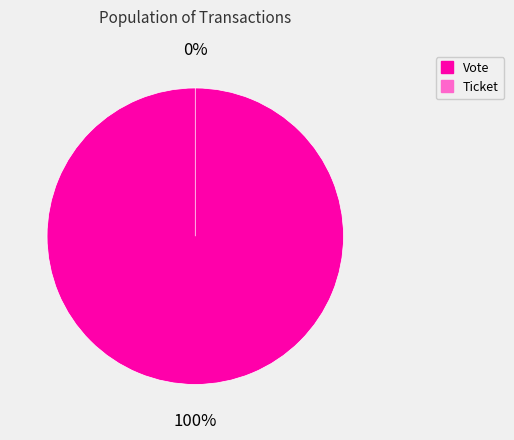

The Ticket slice represents 0% of the pie. True or false?

True